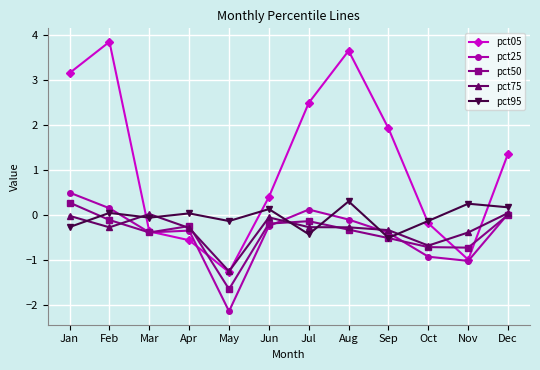

What is the sum of all pct50 values?

-4.8